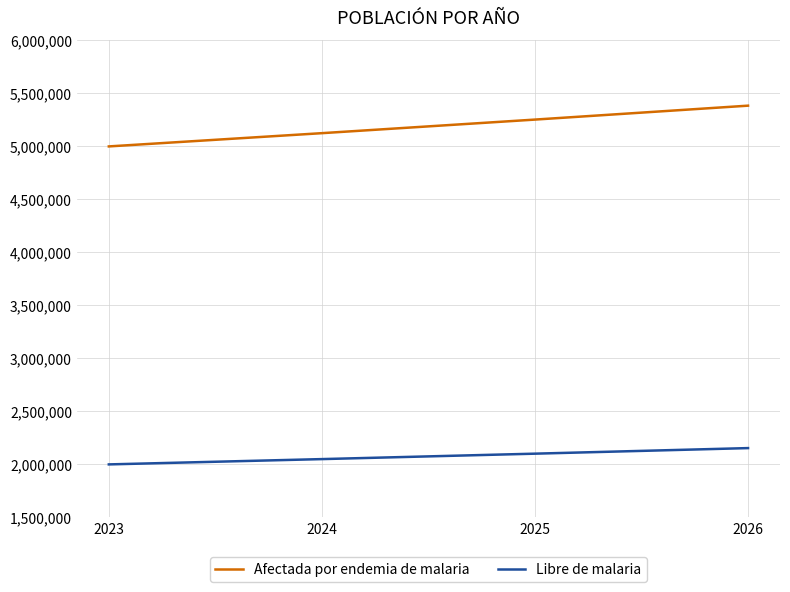

At how many categories does at least one series exceed 4224897?

4